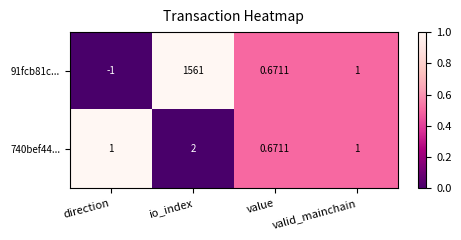

How many distinct data groups are displayed?

2